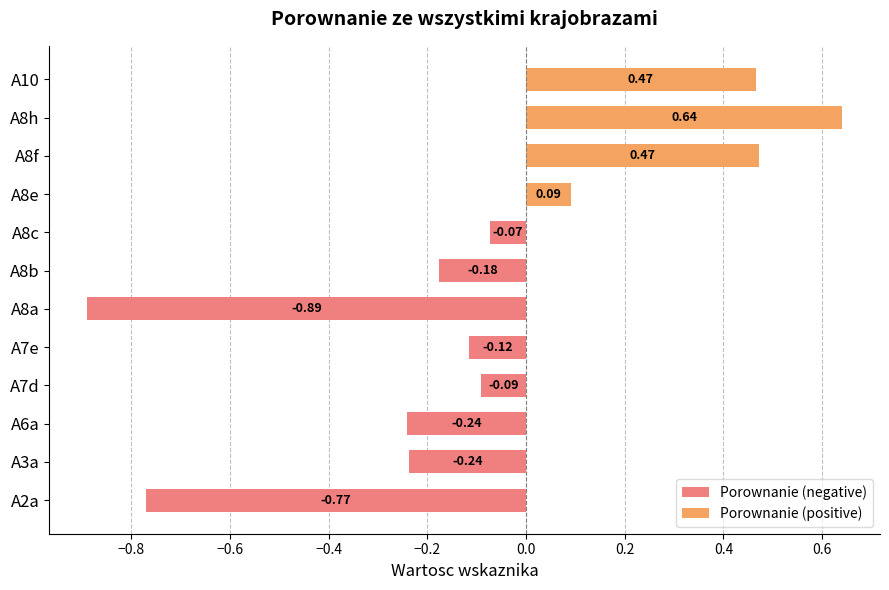

Reading right to left, extract all data points from this chart.

Porownanie (negative): 0.0	0.0	0.0	0.0	-0.1	-0.2	-0.9	-0.1	-0.1	-0.2	-0.2	-0.8
Porownanie (positive): 0.5	0.6	0.5	0.1	0.0	0.0	0.0	0.0	0.0	0.0	0.0	0.0